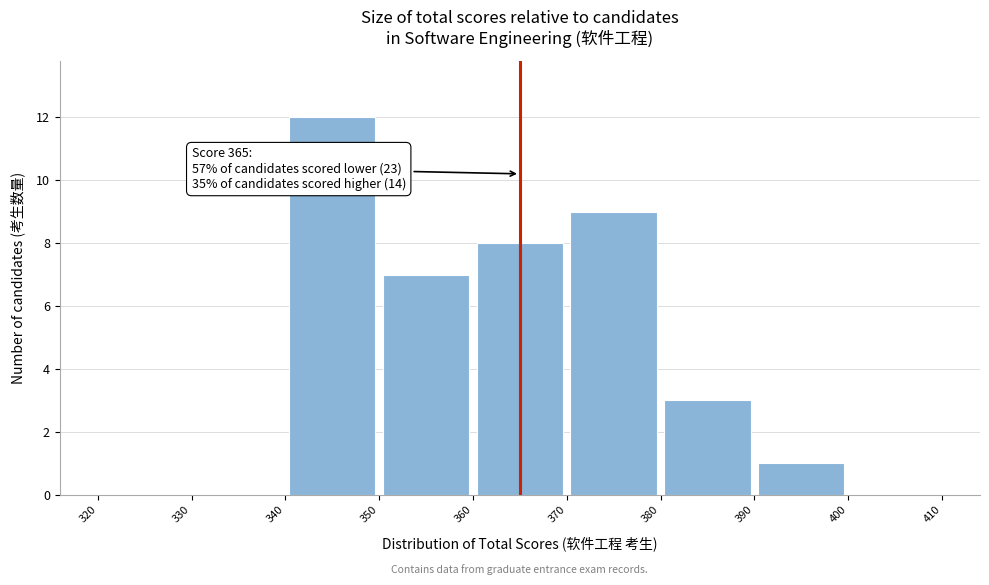

Over which range of the x-axis is the bar tallest?

340 to 350